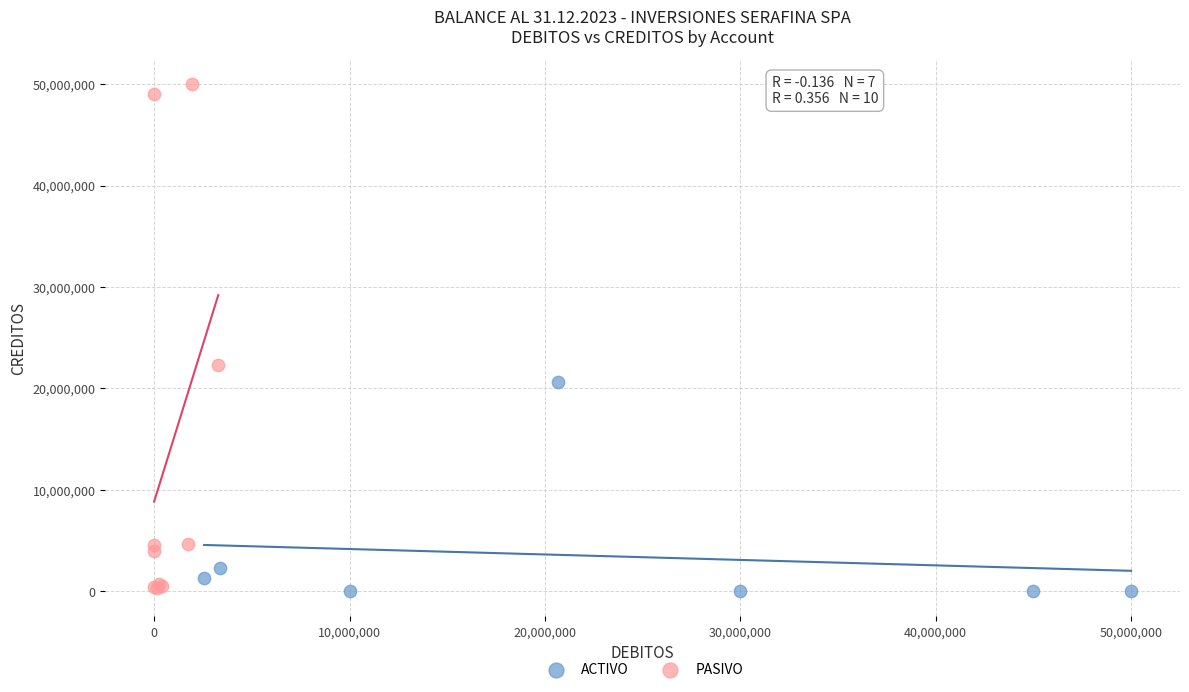

Which series has the largest Y range (max minus min)?

PASIVO